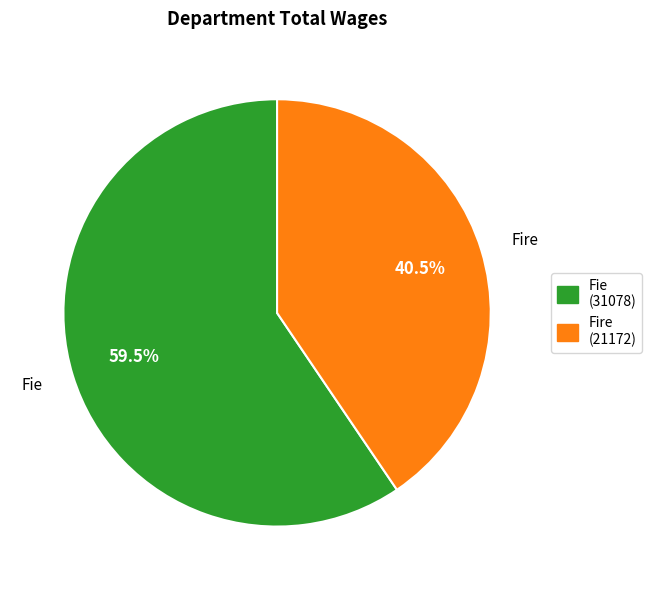

To the nearest percent, what is the average slice percentage?

50%